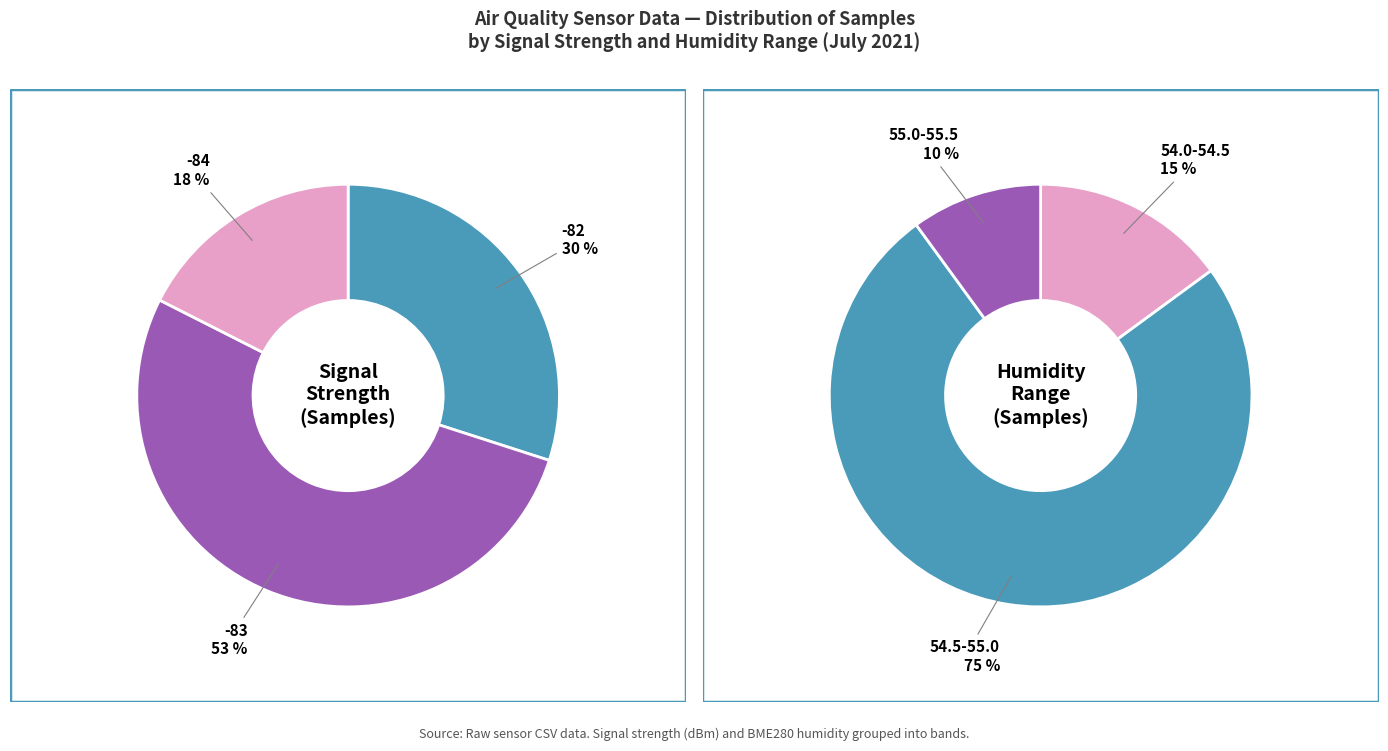

The 2 slice represents 1% of the pie. True or false?

False